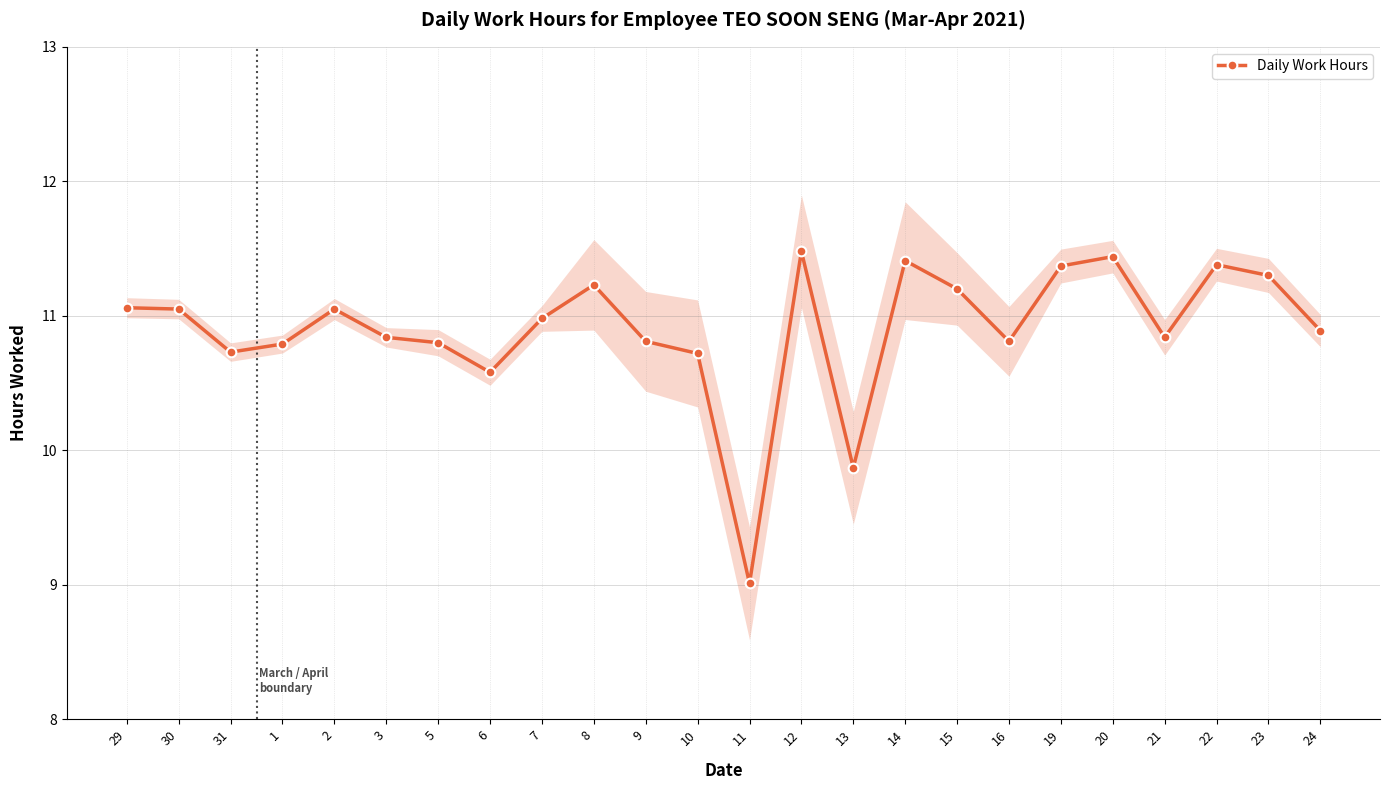

What is the value of the 16th point from the left?

11.4